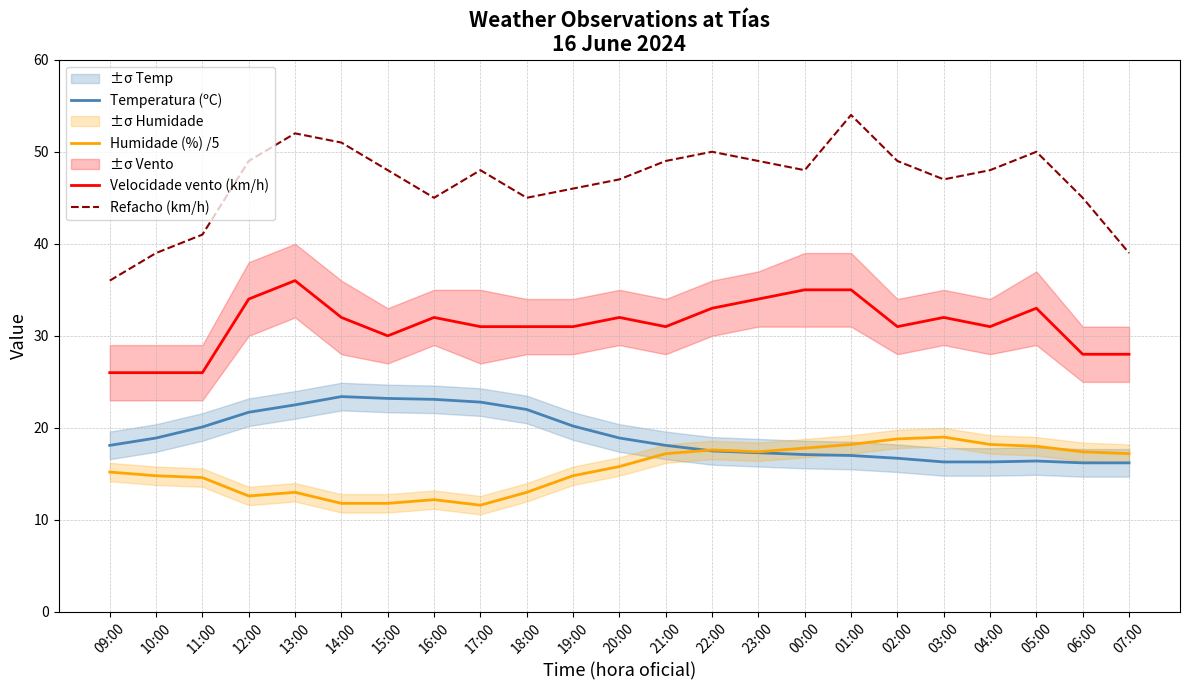

True or false: Temperatura (ºC) and Velocidade vento (km/h) intersect in this chart.

False